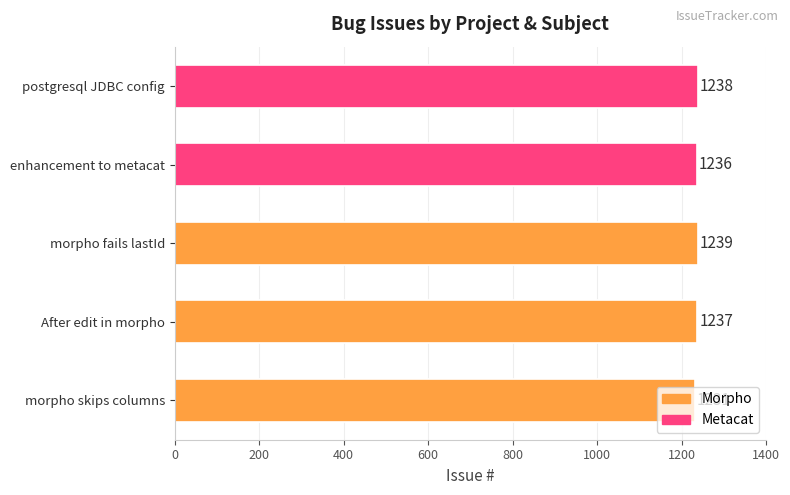

What is the sum of all values?

6181